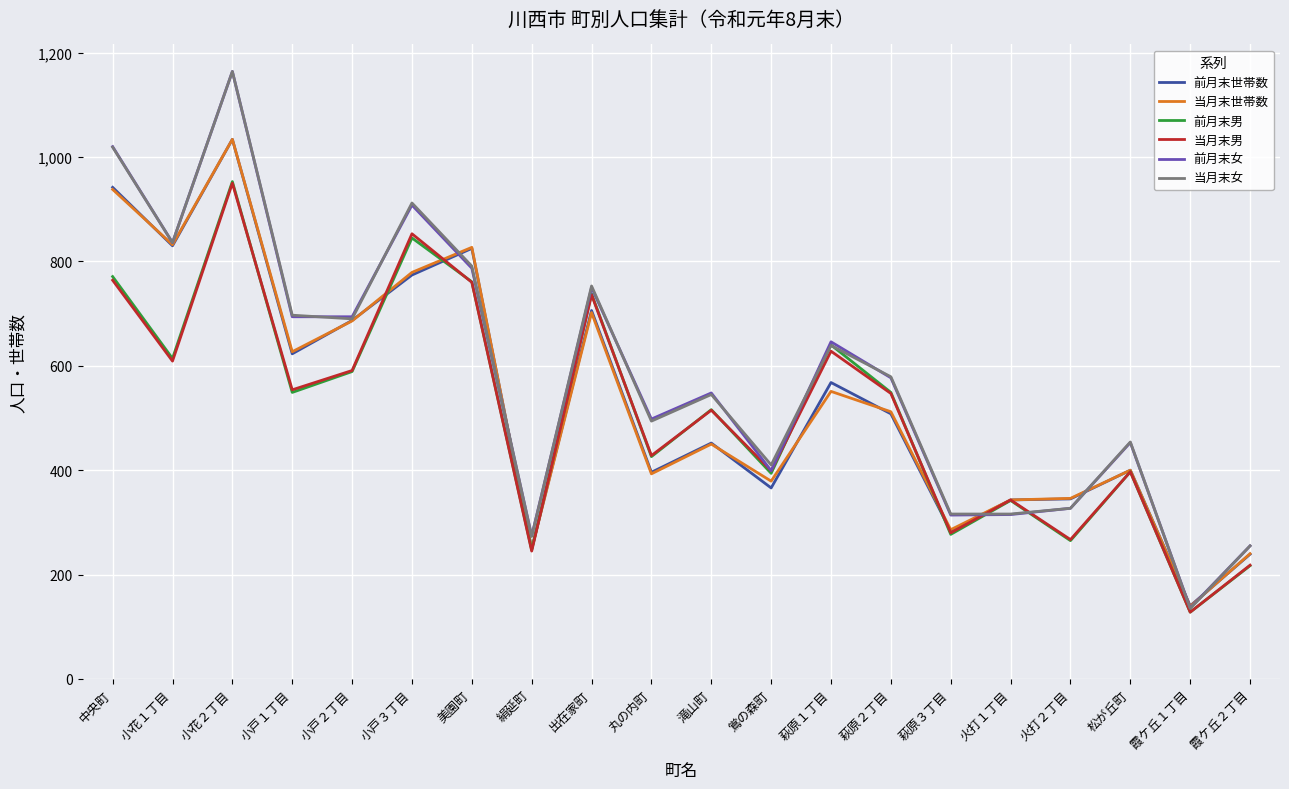

What is the difference between the highest and lowest values at 滝山町?

98